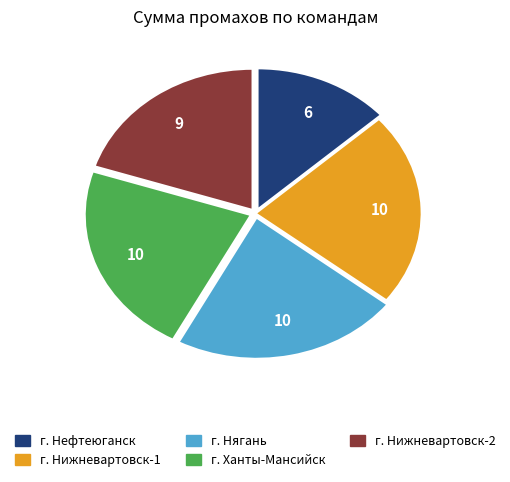

Which category has the smallest portion of the pie?

г. Нефтеюганск